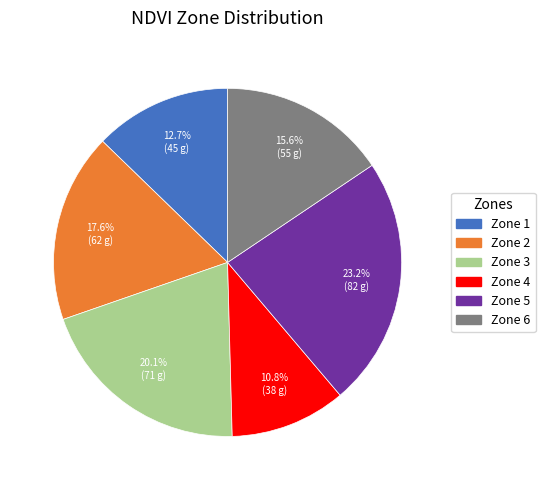

How many slices are in this pie chart?

6